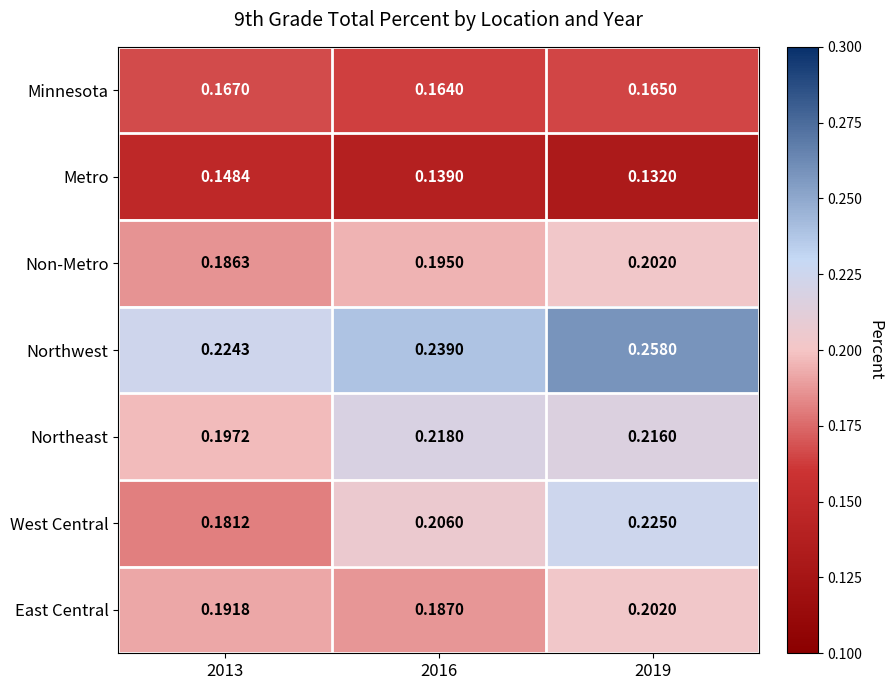

Which series has the widest spread of values?

West Central